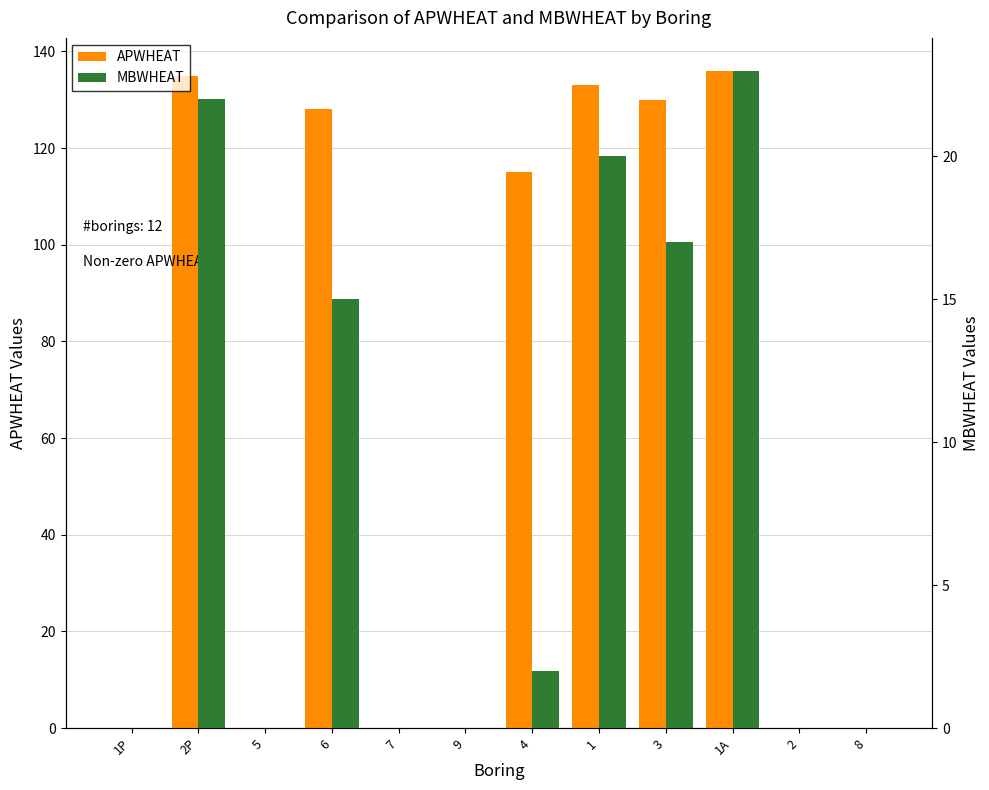

What is the average value of the APWHEAT series?

65